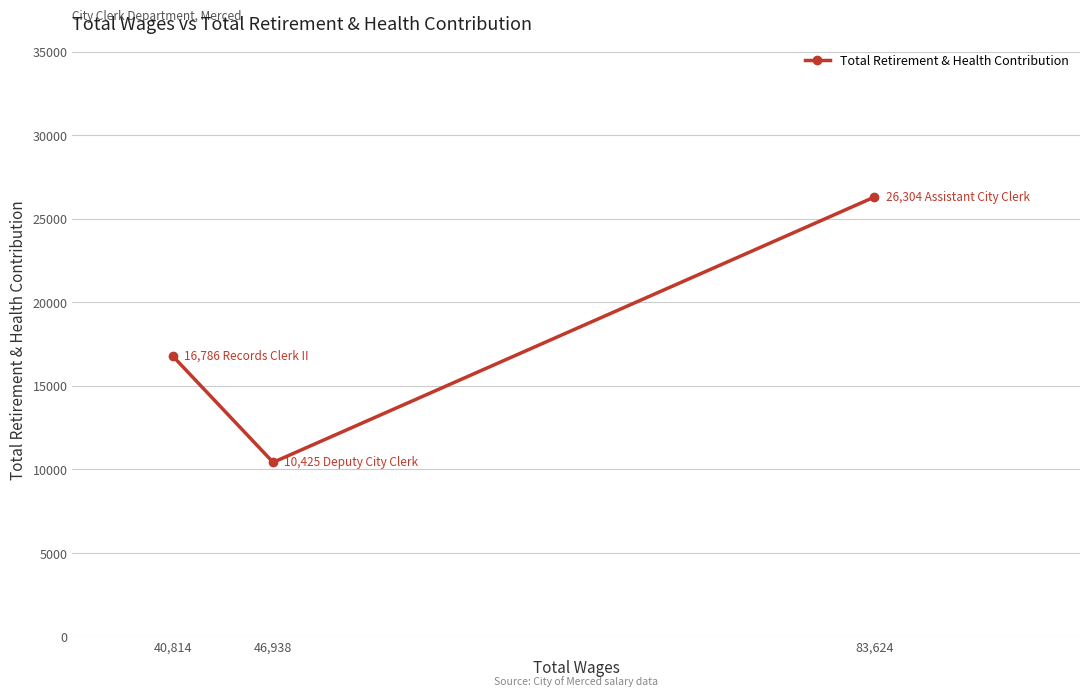

List the labels in order of value, largest first.

83,624, 40,814, 46,938